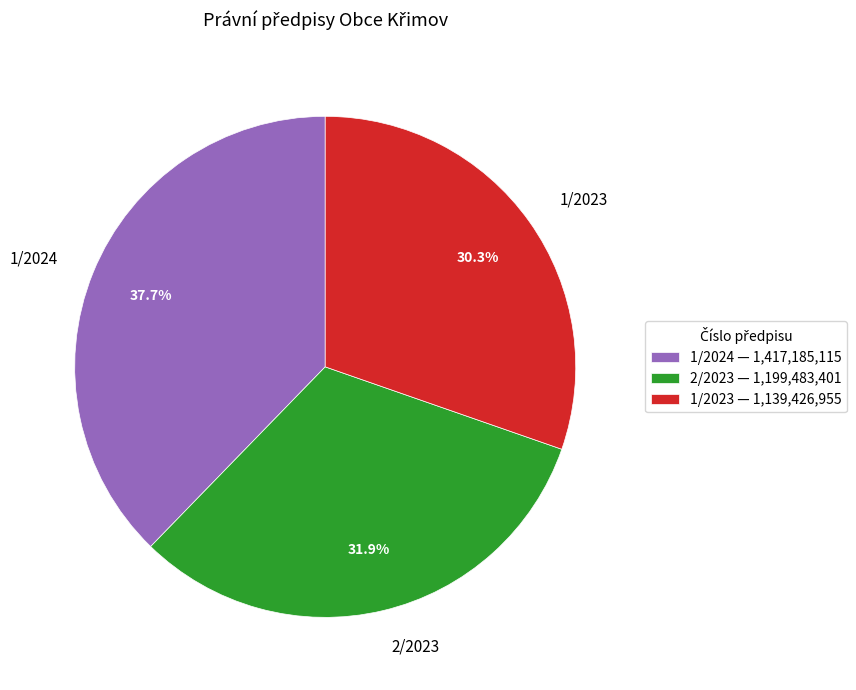

Is there a majority slice in this chart?

No